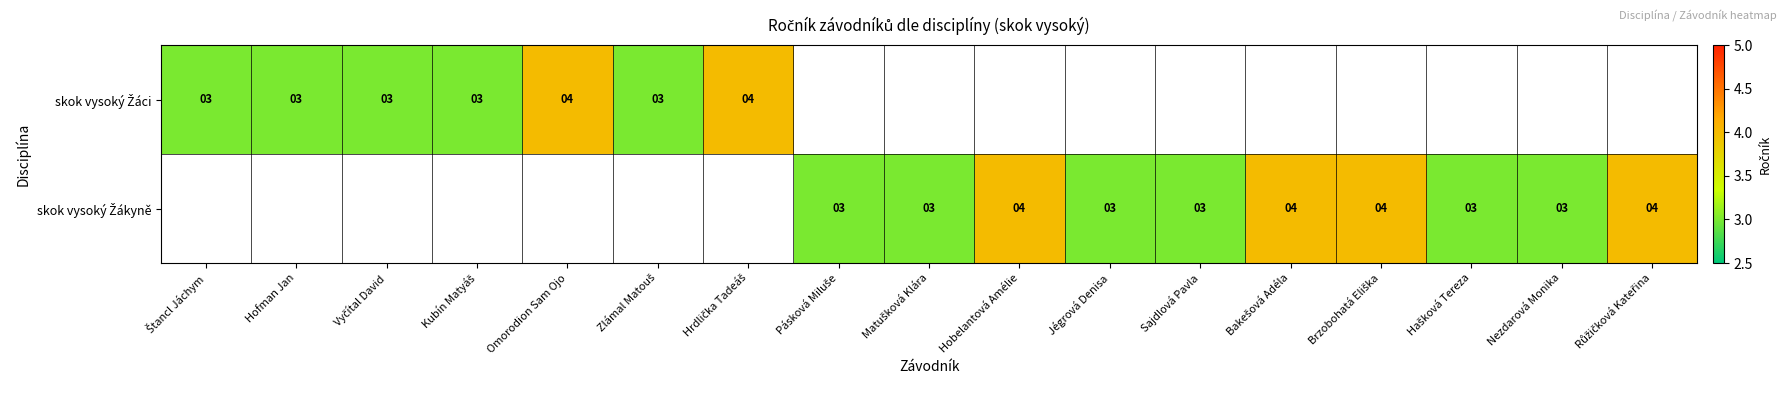

List the series in order of their overall mean, lowest first.

skok vysoký Žáci, skok vysoký Žákyně